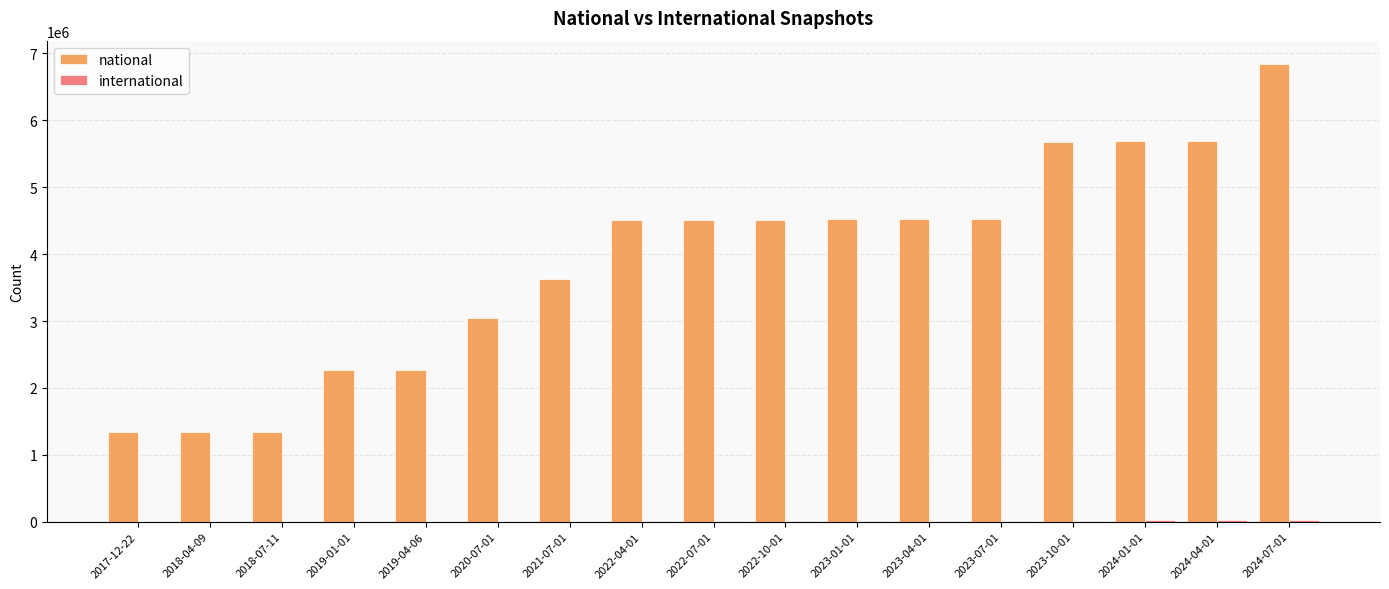

Is it true that national equals 6027856 at 2023-04-01?

False